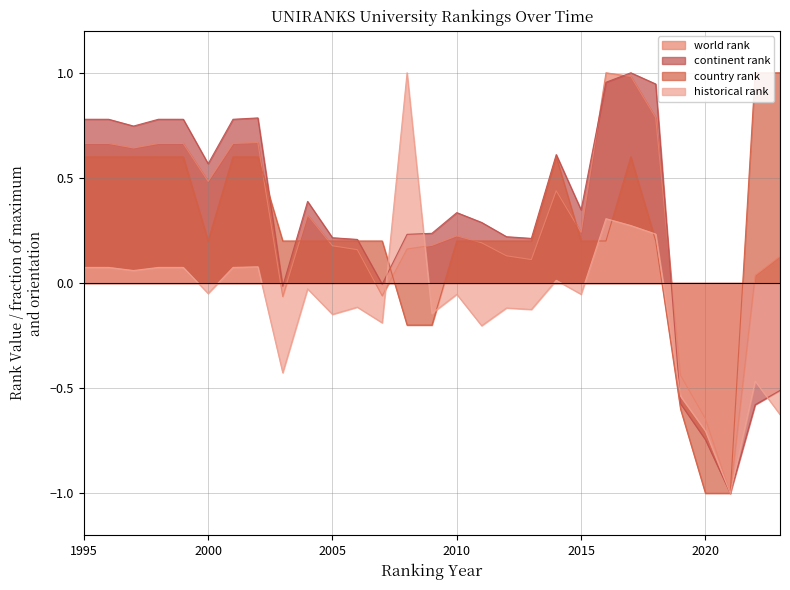

How many series are shown in this chart?

4